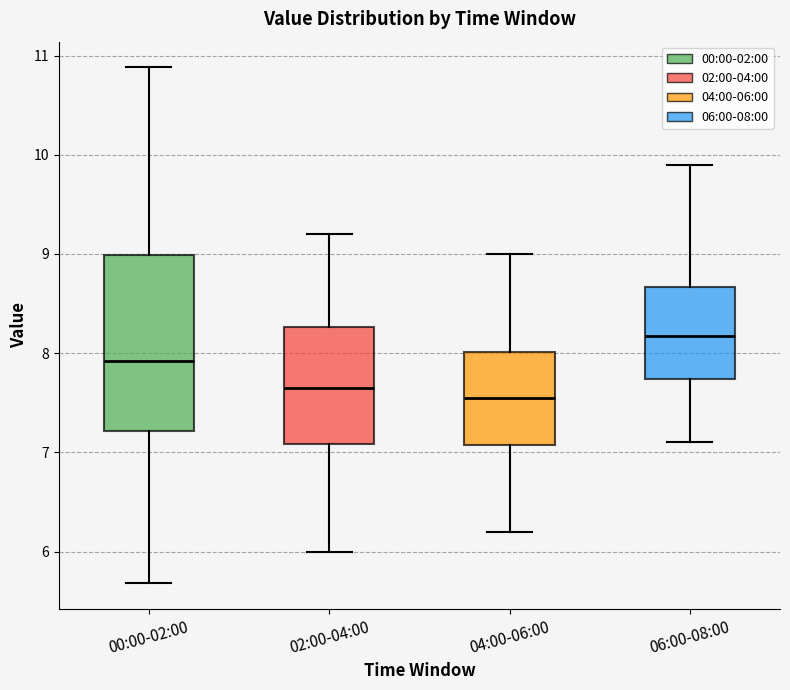

Comparing the boxes themselves (not the whiskers), which one is the tallest?

00:00-02:00